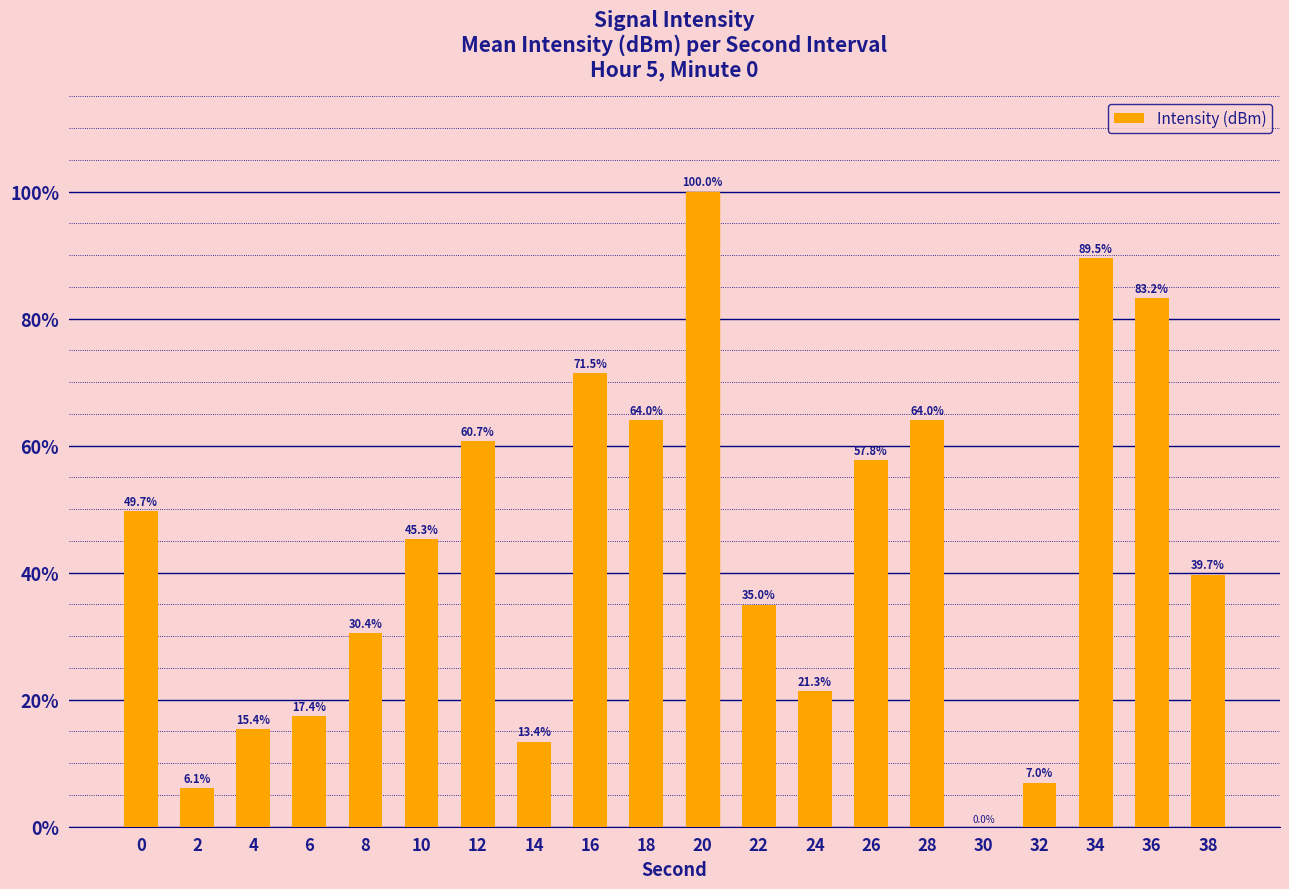

What is the ratio of the value at 12 to the value at 22?

1.7